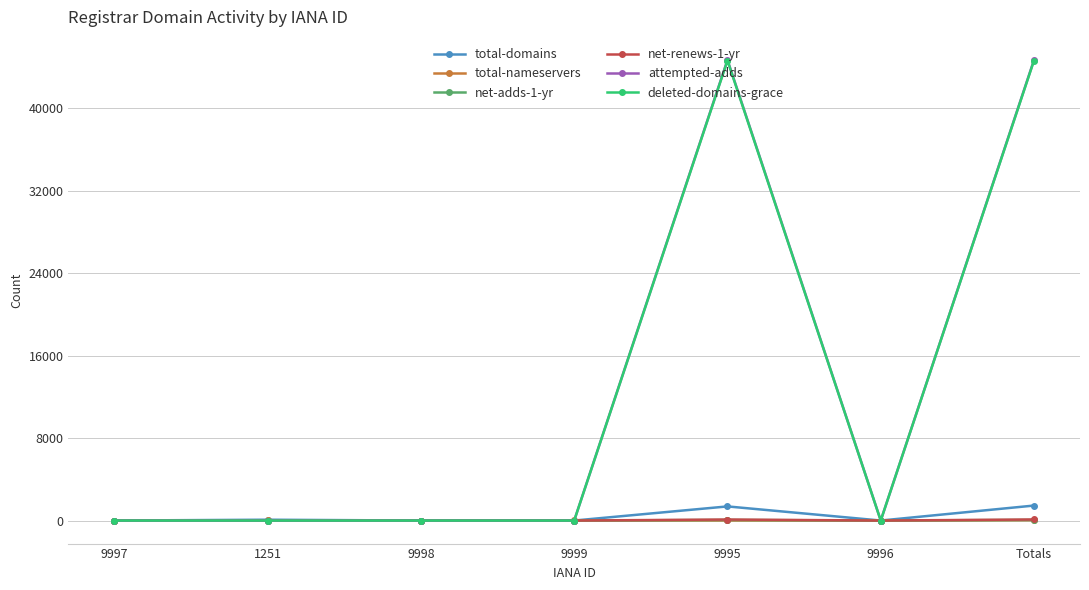

The attempted-adds series shows -27143 at 9997. True or false?

False